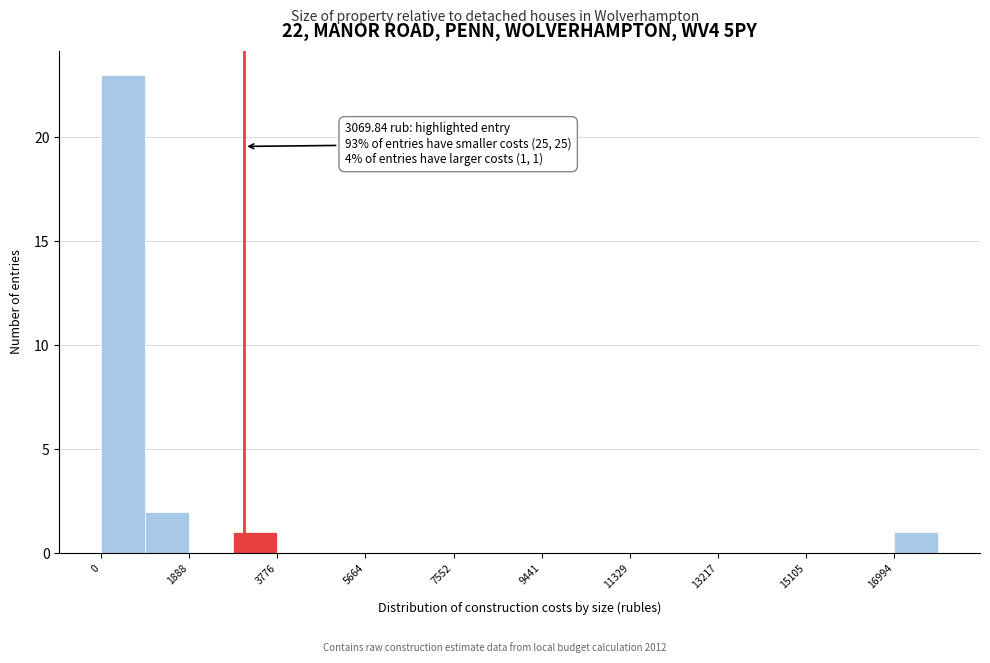

Over which range of the x-axis is the bar tallest?

0 to 1000